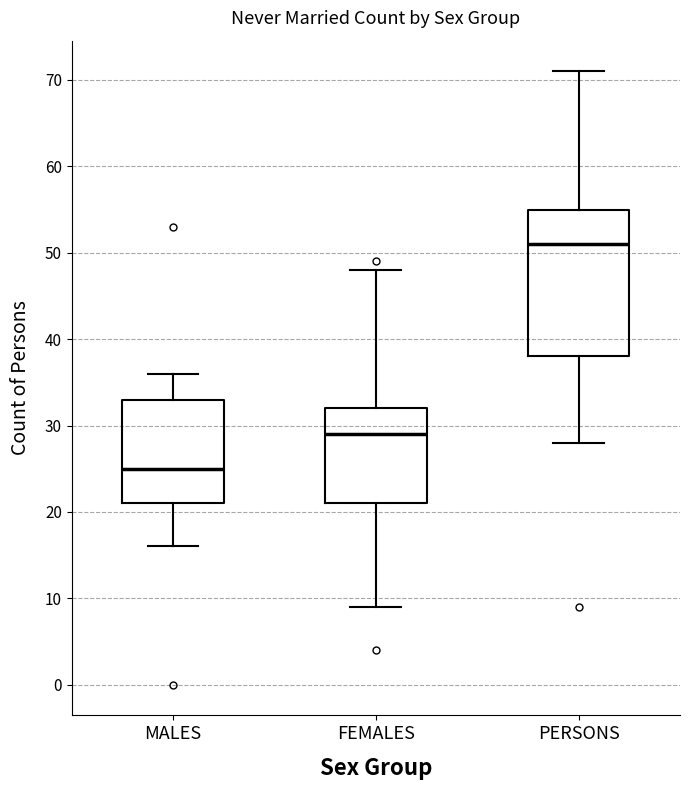

Reading left to right, read every box against the y-axis: the position of its median line, the range the box covers, and the ends of its whiskers. The values are not printed on the chart, so give them approximately, as read against the axis.

MALES: median 25, box 21 to 33, whiskers 16 to 36
FEMALES: median 29, box 21 to 32, whiskers 9 to 48
PERSONS: median 51, box 38 to 55, whiskers 28 to 71